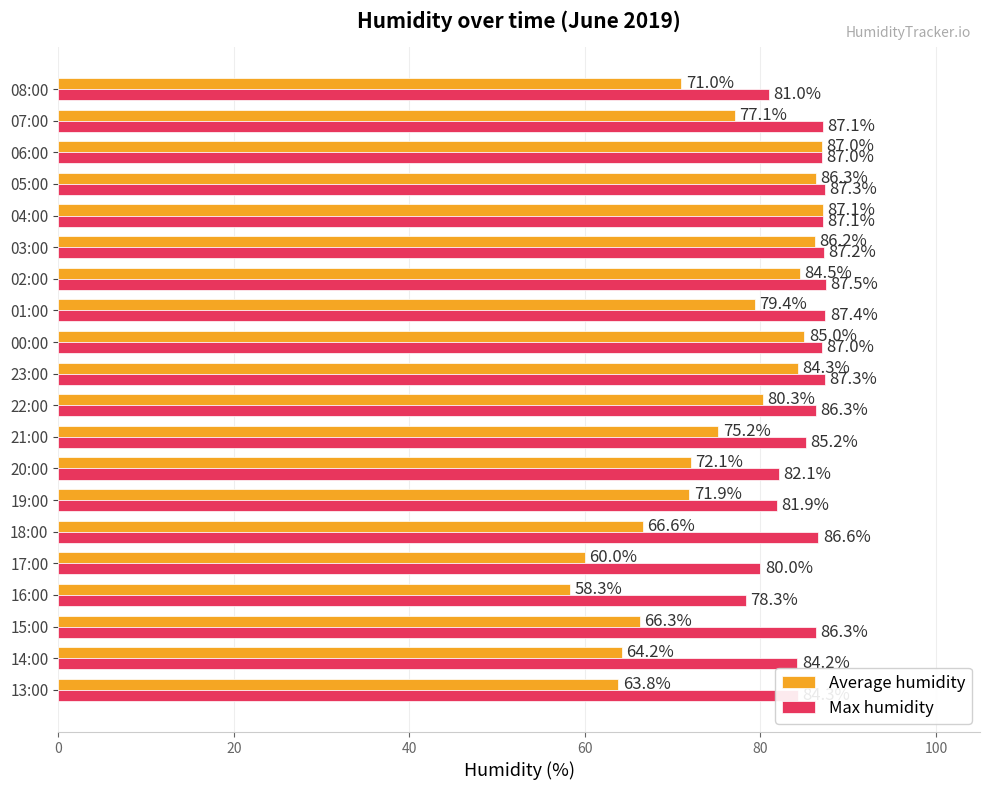

What is the spread (max minus min) of values at 00:00?

2.0